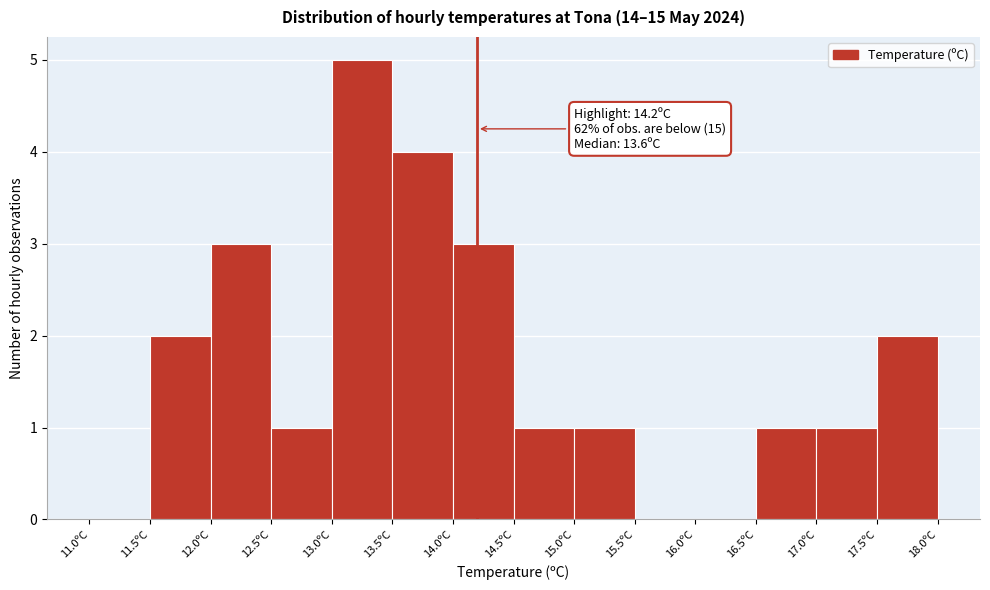

Over which range of the x-axis is the bar tallest?

13.0 to 13.5